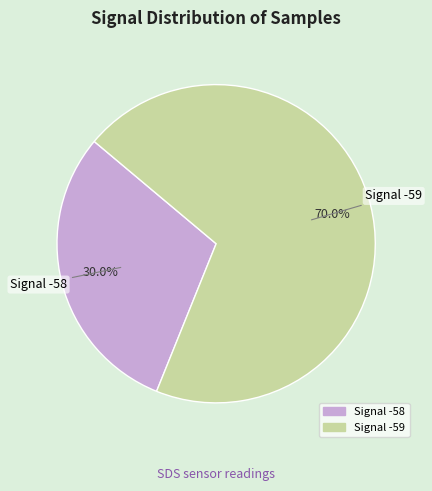

Is there a majority slice in this chart?

Yes